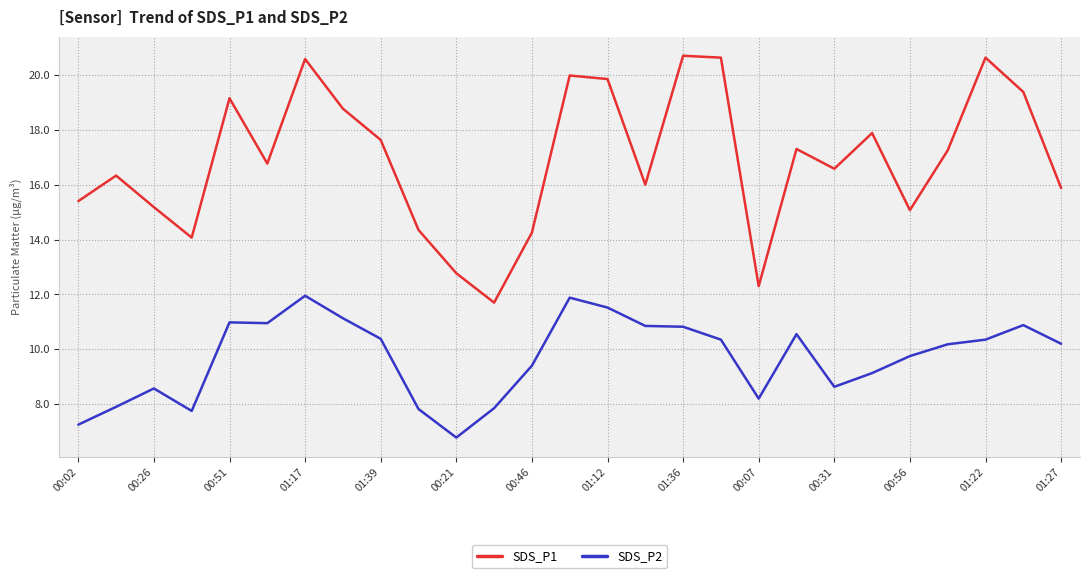

True or false: SDS_P1 and SDS_P2 intersect in this chart.

False